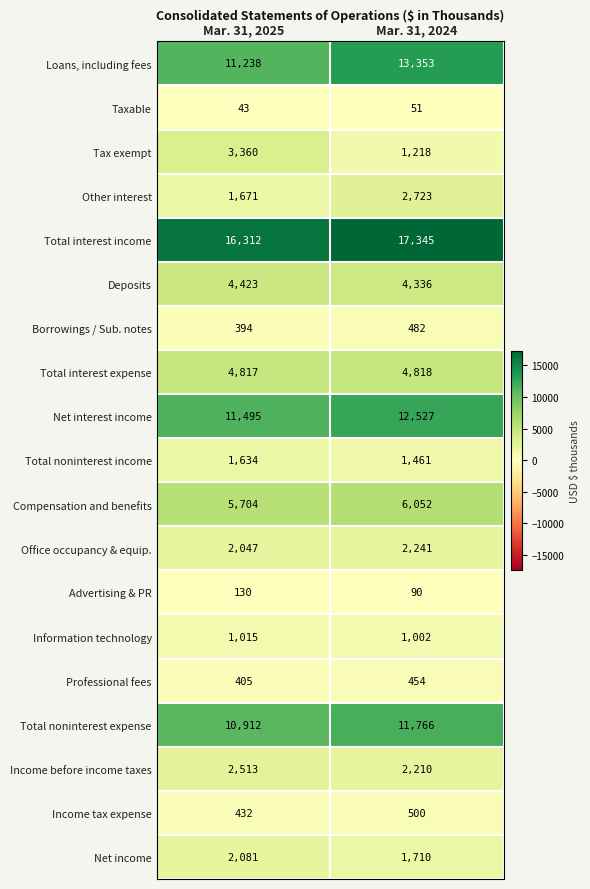

The value of Other interest at Mar. 31, 2024 is 1506. True or false?

False